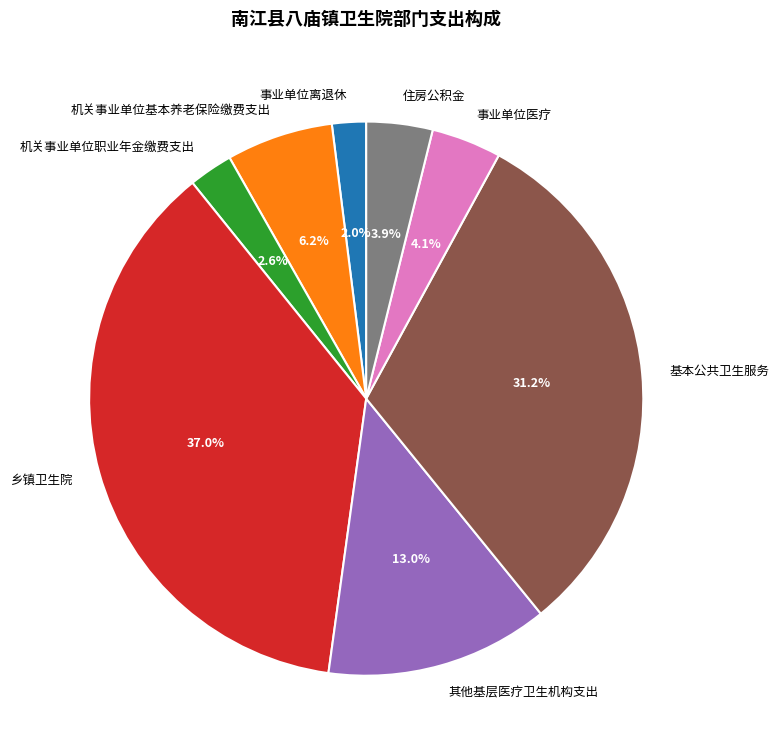

To the nearest percent, what is the difference between the largest and smallest slice percentages?

35%